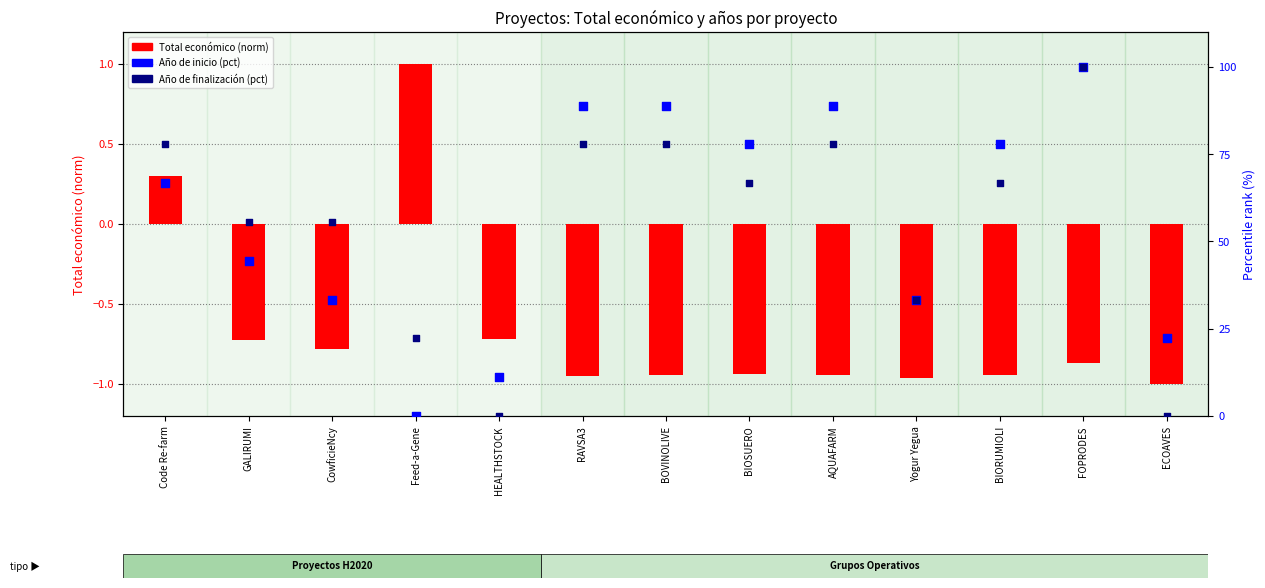

What is the total value across all series at Feed-a-Gene?

23.2